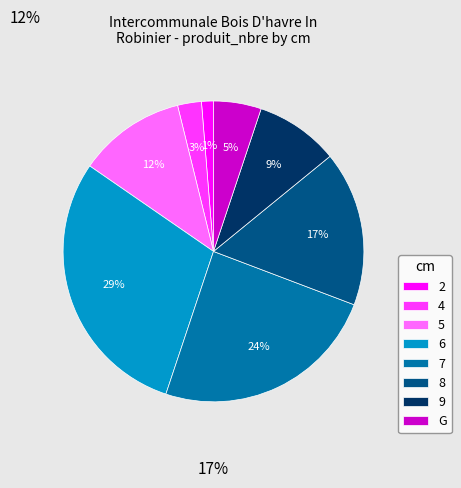

The 2 slice represents 11% of the pie. True or false?

False